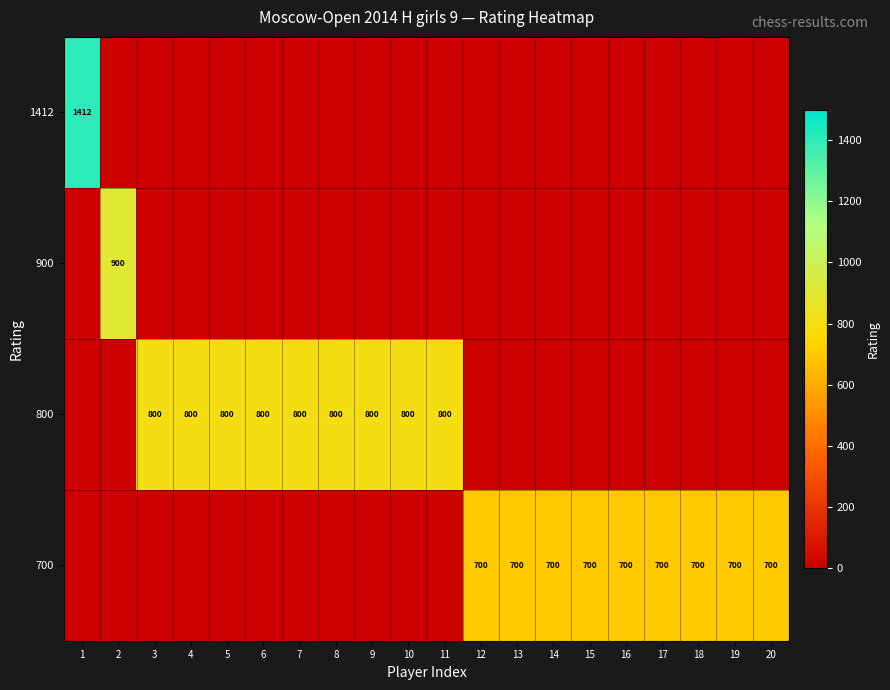

Is it true that 700 equals 700 at 16?

True